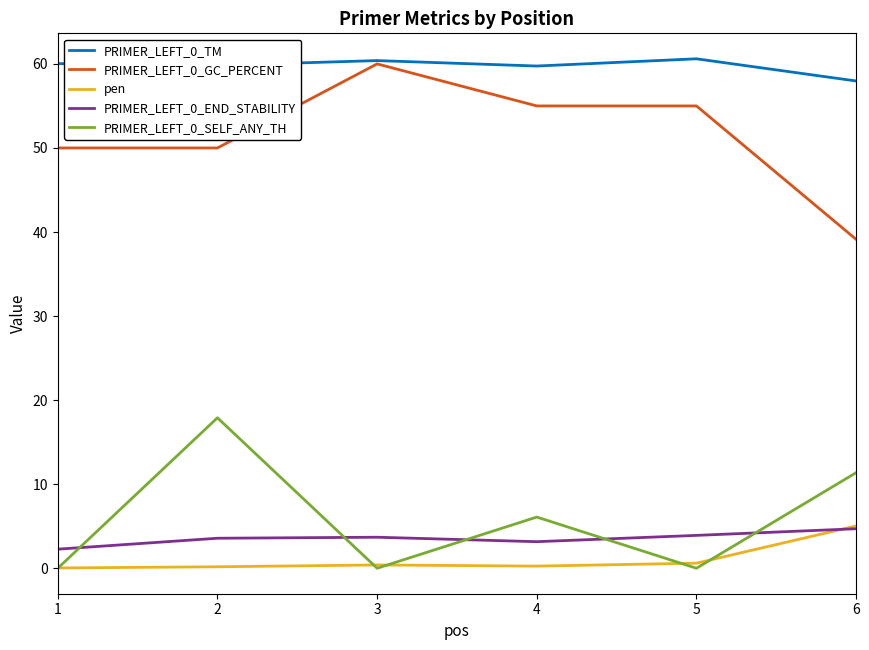

True or false: PRIMER_LEFT_0_GC_PERCENT and pen cross at least once.

False